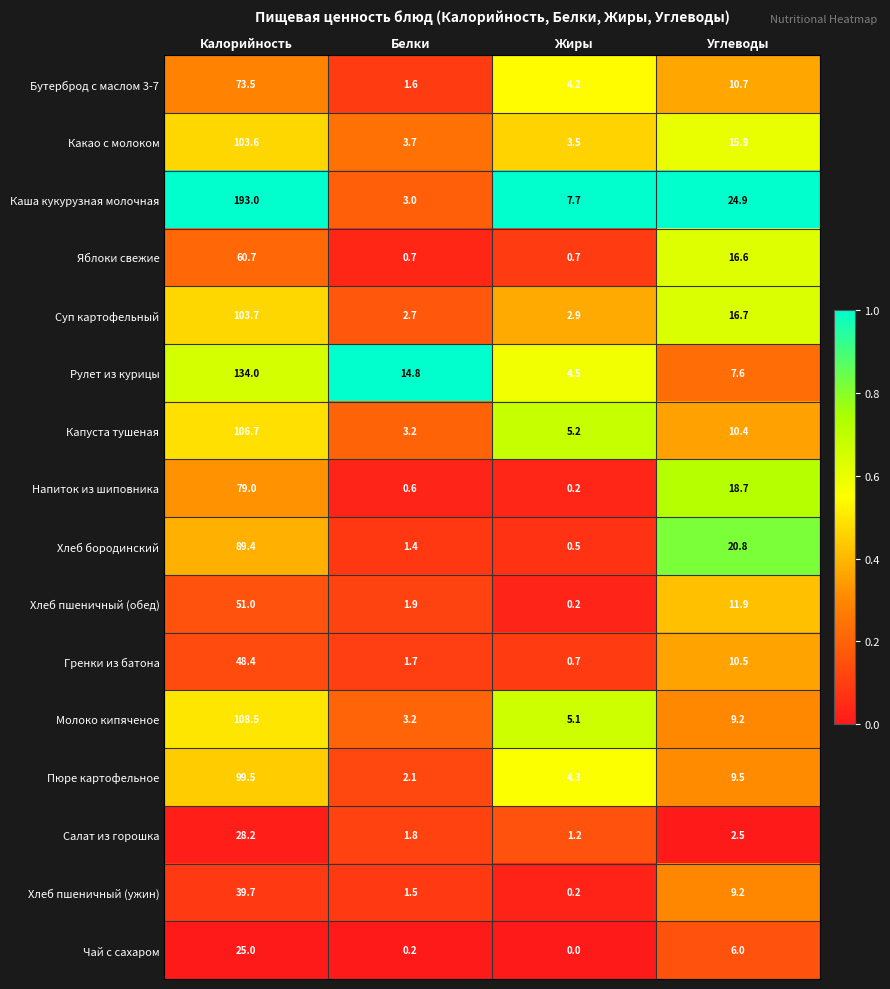

What is the difference between the maximum and second lowest values in the Напиток из шиповника series?

78.4